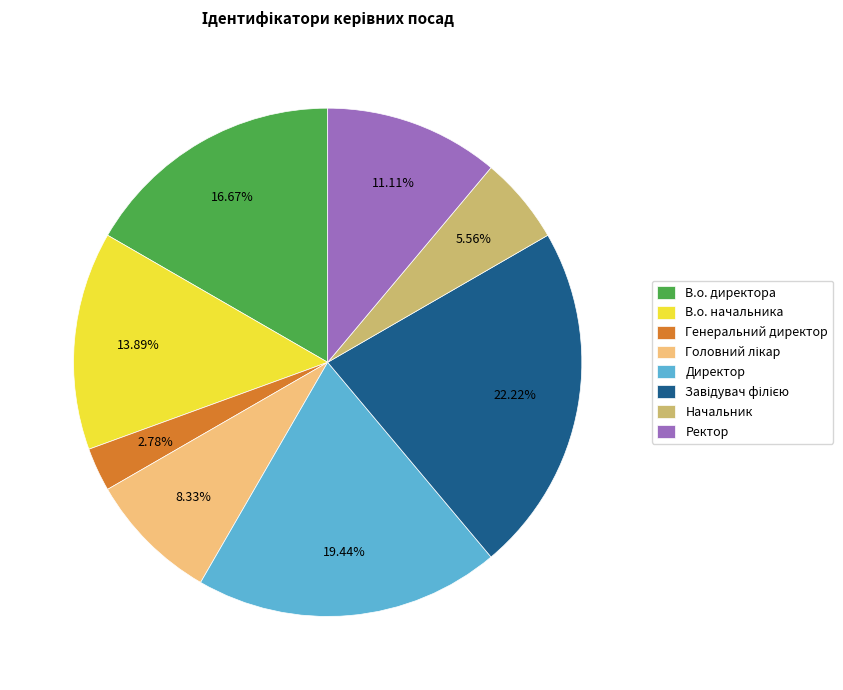

To the nearest percent, what is the difference between the largest and smallest slice percentages?

19%